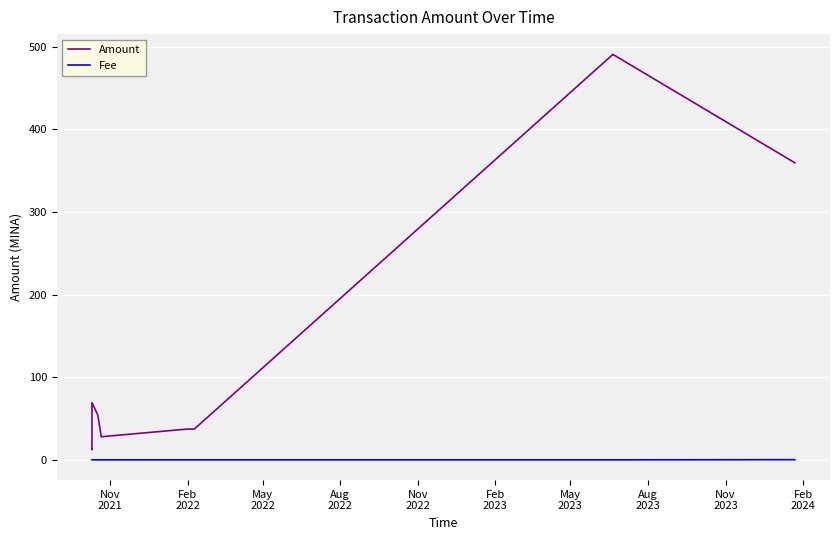

What is the maximum value for Amount?

490.8